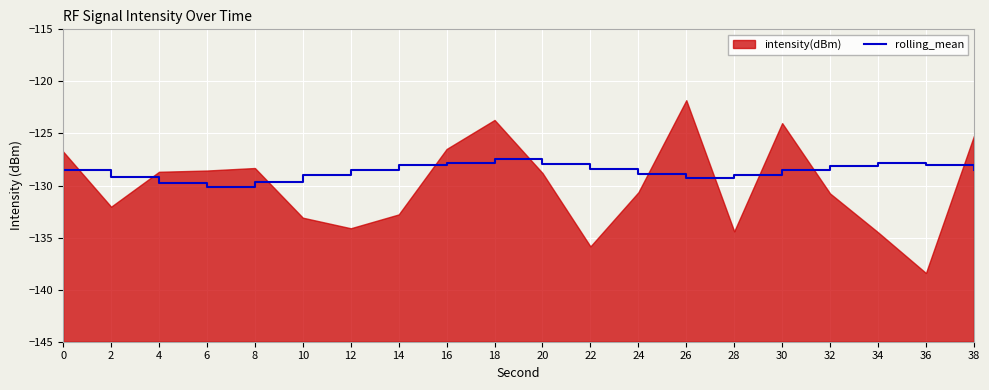

The value at 16 is -61.5. True or false?

False